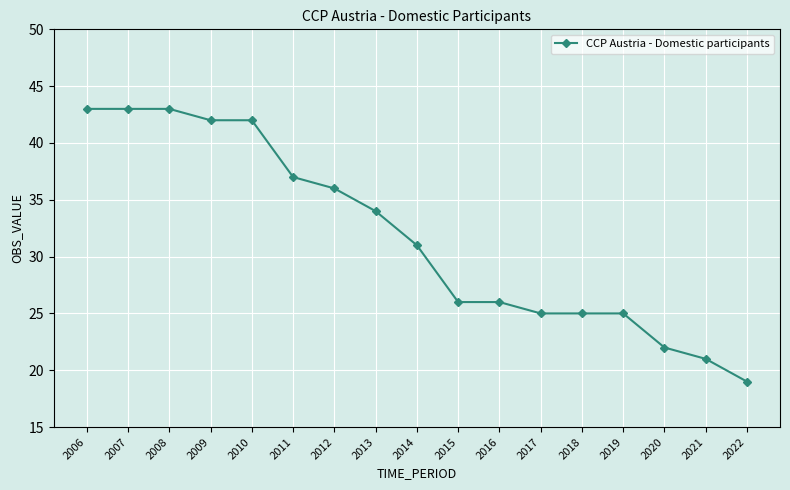

What is the difference between the values at 2014 and 2015?

5